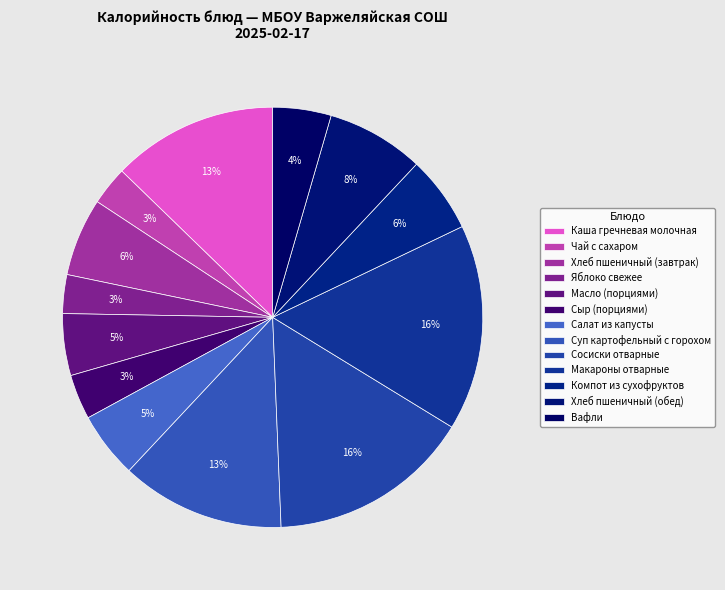

What percentage do Яблоко свежее and Вафли together represent?

7.5%